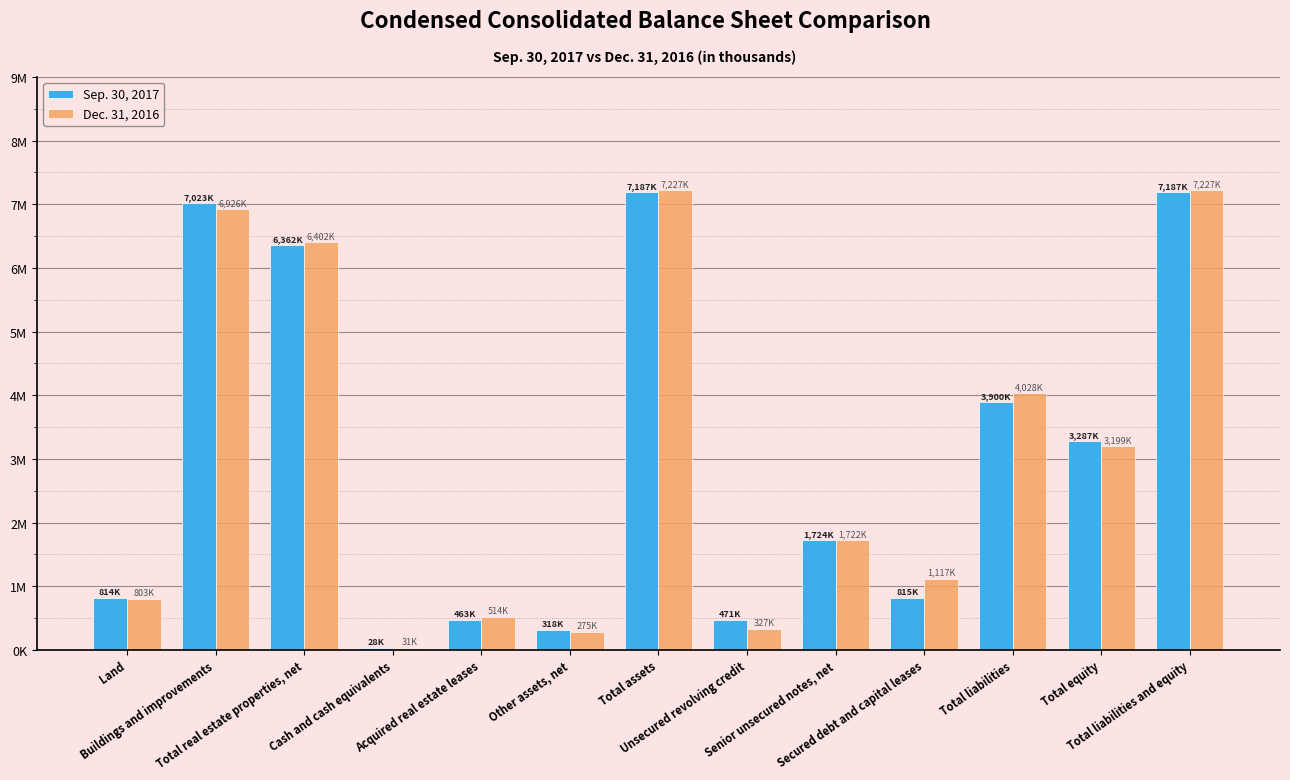

Is it true that Dec. 31, 2016 equals 7227754 at Total assets?

True